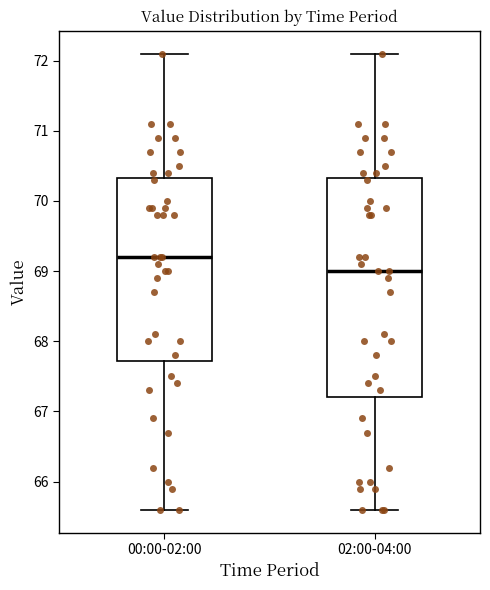

Reading left to right, transcribe this box plot: for each box, give where its median line is, the range the box spans, and where its two whiskers end, as read against the y-axis. The values are not printed on the chart, so give them approximately, as read against the axis.

00:00-02:00: median 69.2, box 67.7 to 70.3, whiskers 65.6 to 72.1
02:00-04:00: median 69.0, box 67.2 to 70.3, whiskers 65.6 to 72.1